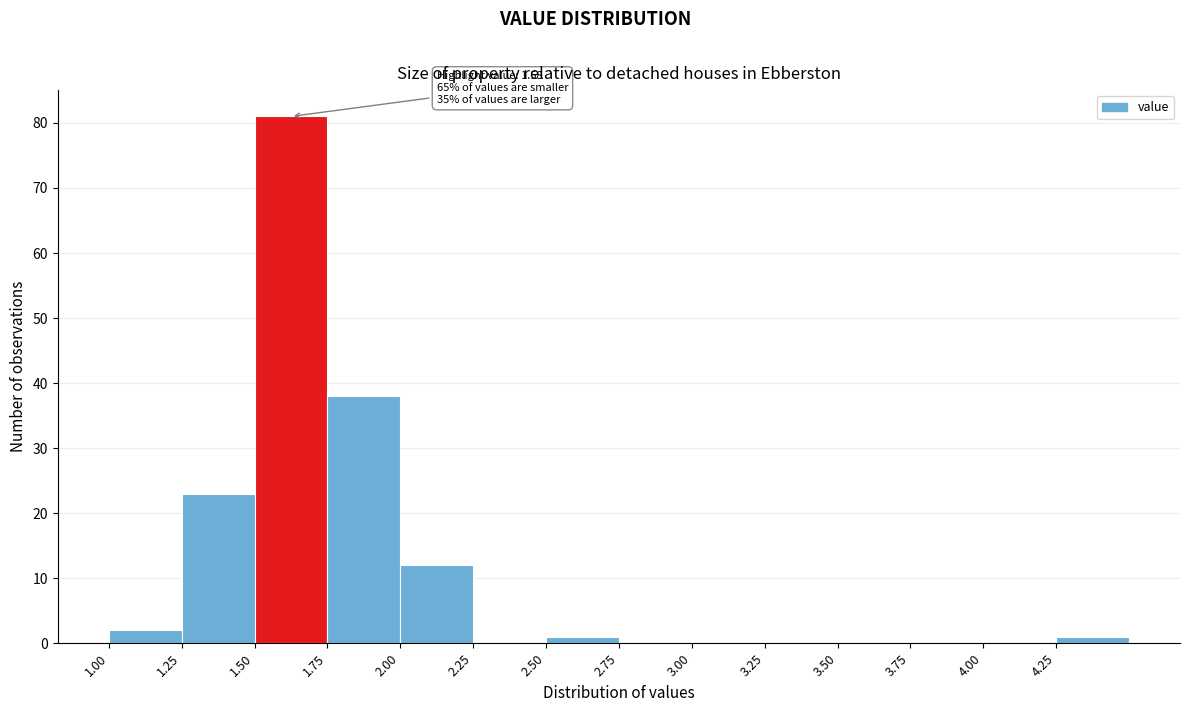

Over which range of the x-axis is the bar tallest?

1.50 to 1.75